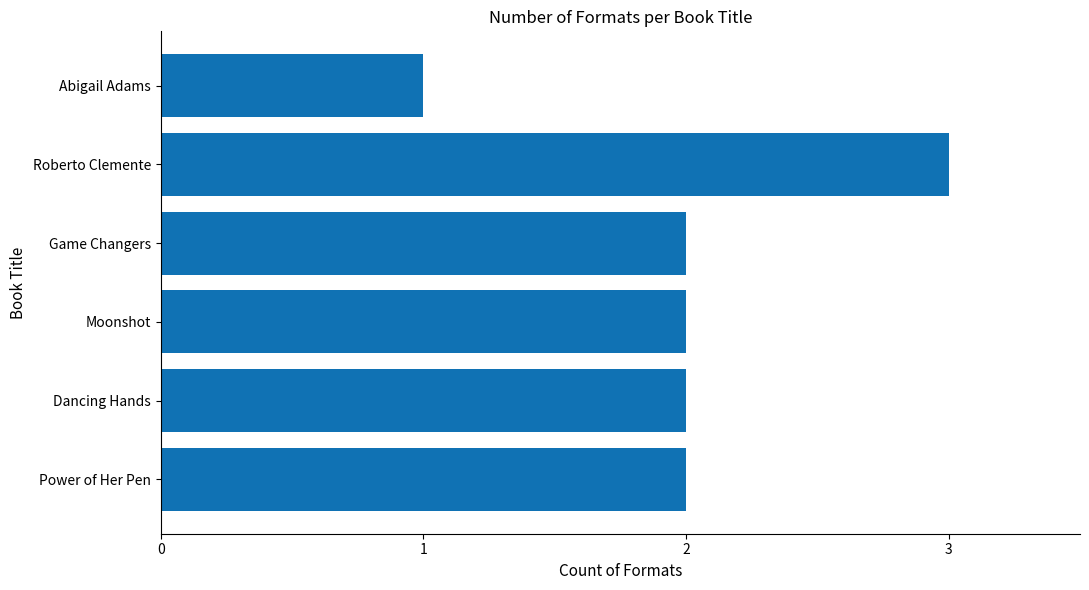

Reading bottom to top, transcribe all the data shown in this chart.

Power of Her Pen=2	Dancing Hands=2	Moonshot=2	Game Changers=2	Roberto Clemente=3	Abigail Adams=1